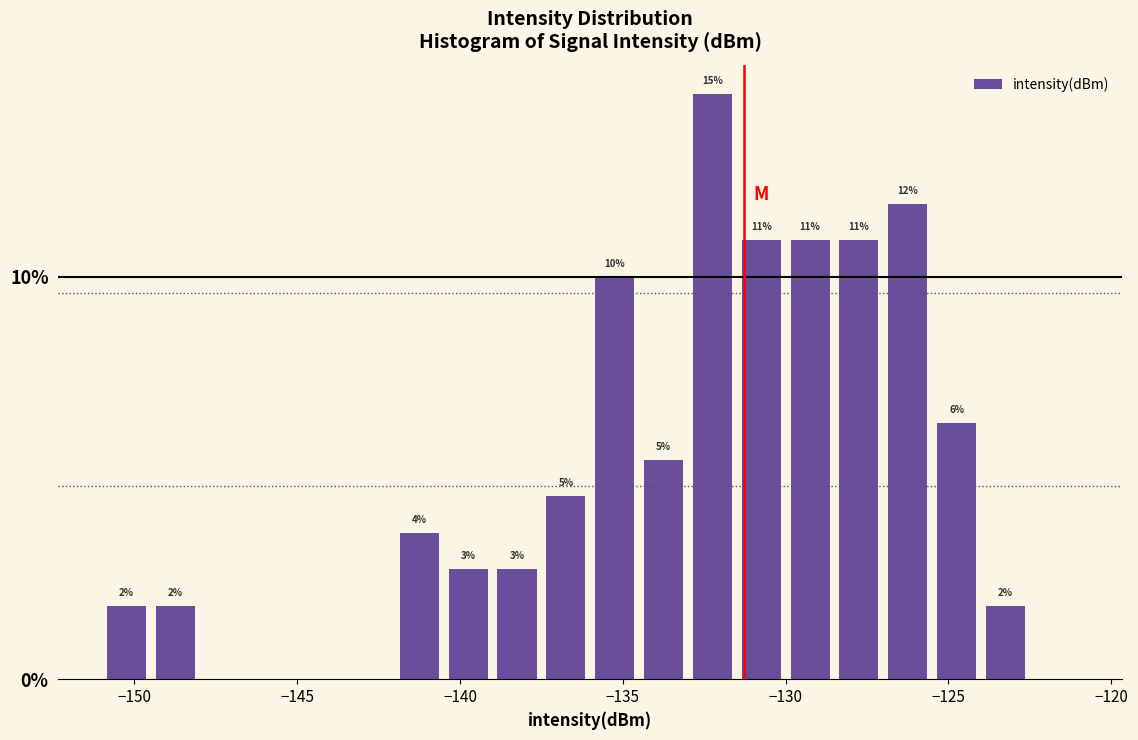

Around what value on the x-axis is the tallest bar? Give the approximate position of its centre, as read against the axis.

-132.0